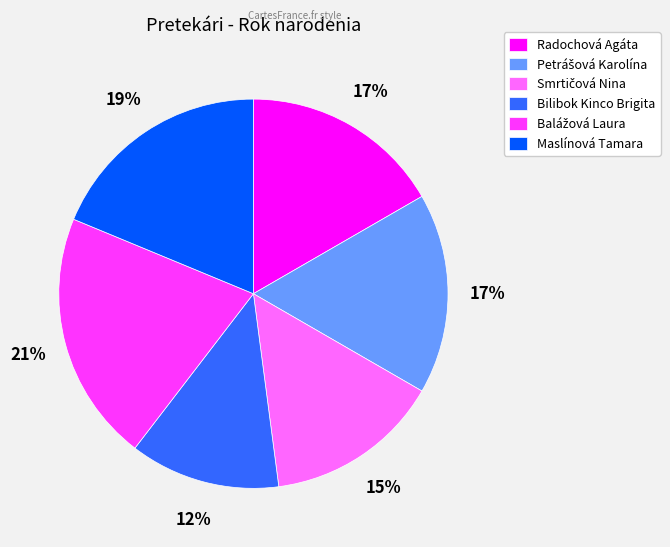

Is the sum of Radochová Agáta and Maslínová Tamara greater than half?

No